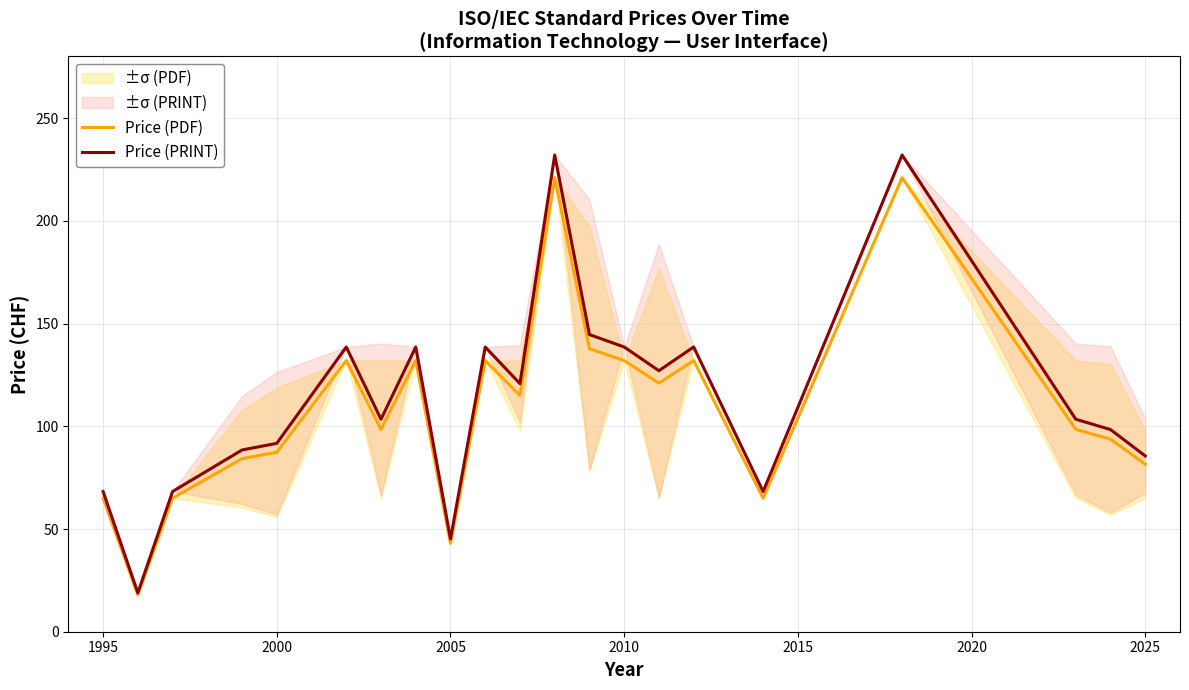

Which series has the largest range (max minus min)?

Price (PRINT)